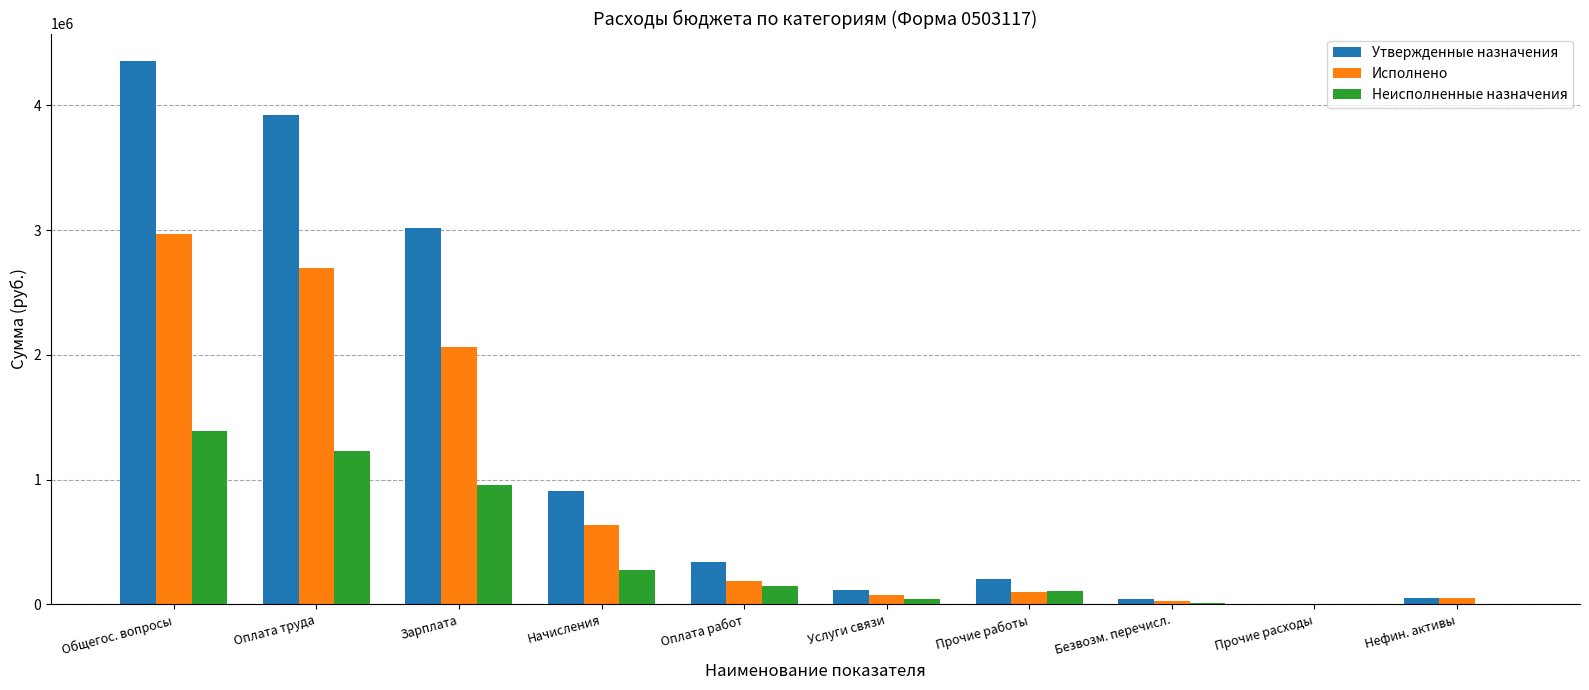

What is the sum of the Утвержденные назначения values at Прочие работы and Общегос. вопросы?

4559430.0